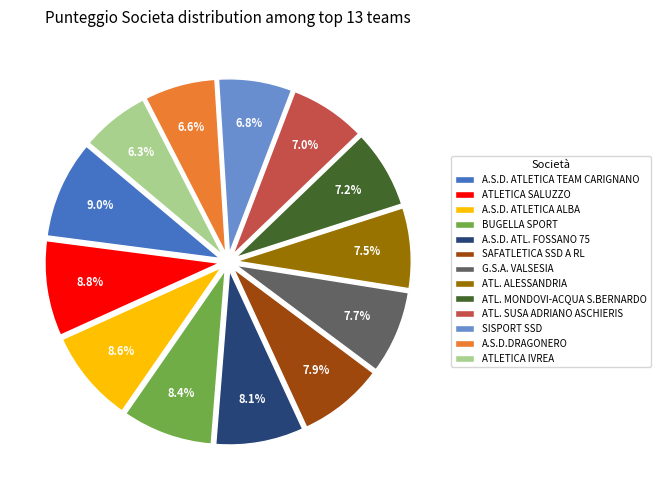

Is there a majority slice in this chart?

No